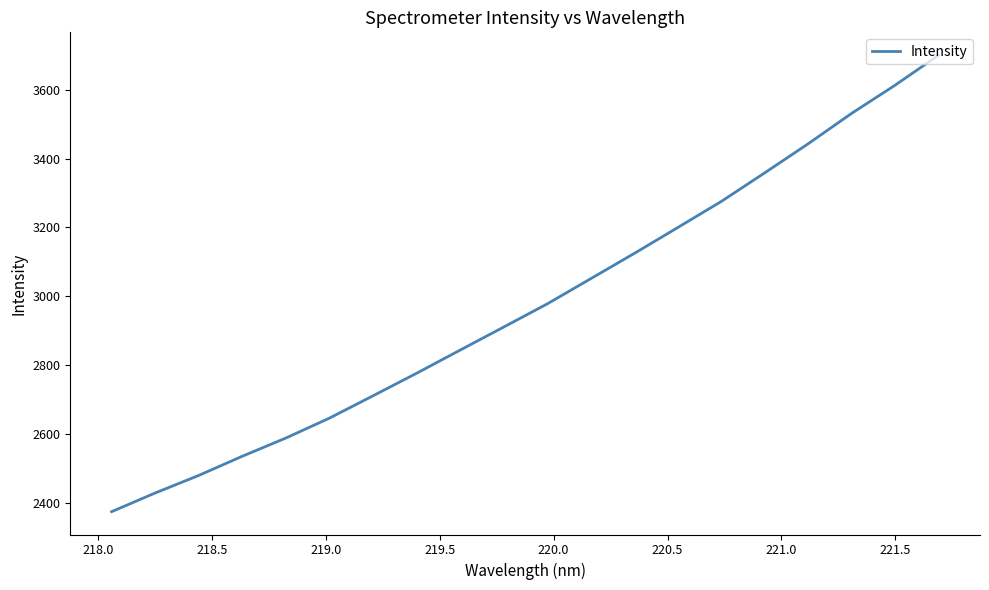

What is the minimum value shown in the chart?

2374.0